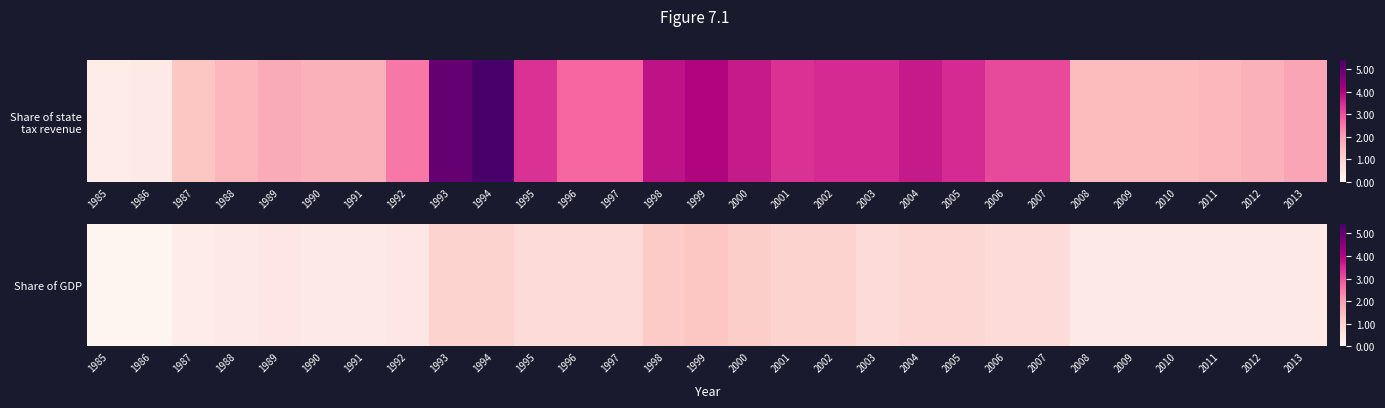

Which category has the lowest value across all series?

1985